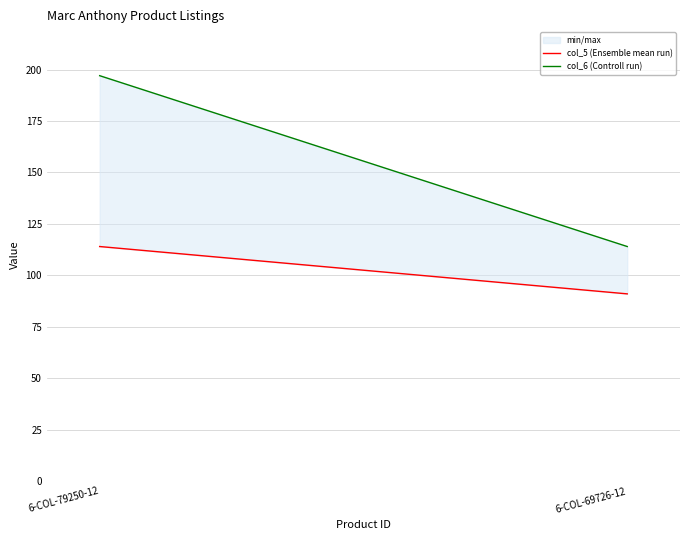

True or false: col_5 (Ensemble mean run) has a value of 91 at 6-COL-69726-12.

True